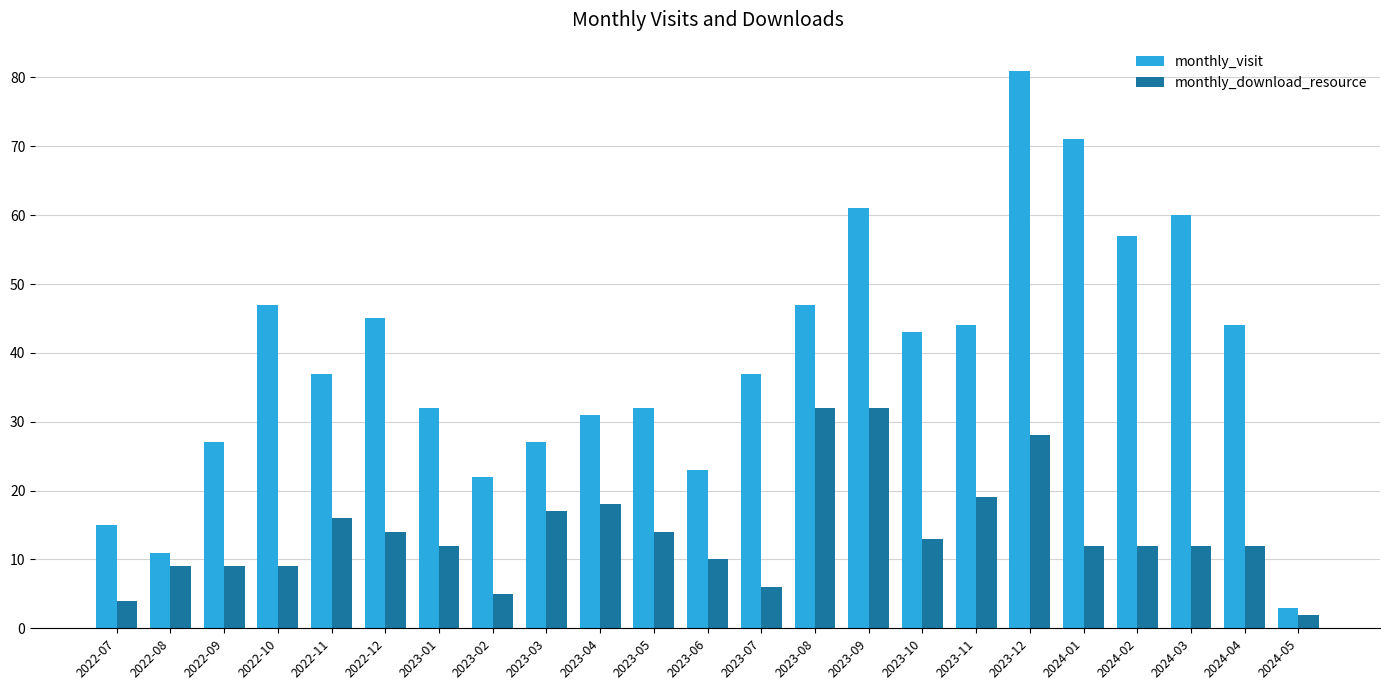

Reading left to right, extract all data points from this chart.

monthly_visit: 15	11	27	47	37	45	32	22	27	31	32	23	37	47	61	43	44	81	71	57	60	44	3
monthly_download_resource: 4	9	9	9	16	14	12	5	17	18	14	10	6	32	32	13	19	28	12	12	12	12	2